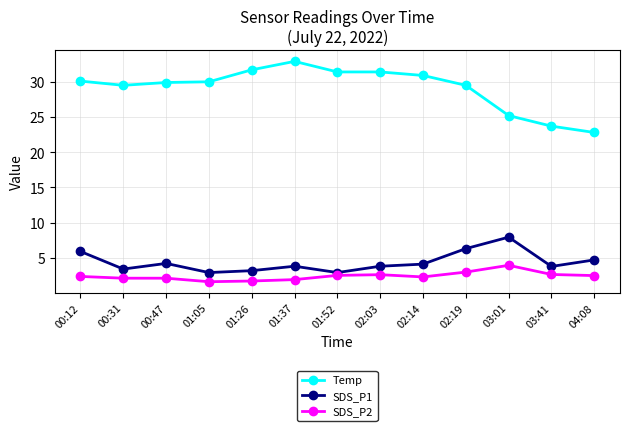

Does the chart display data point markers on the line(s)?

Yes